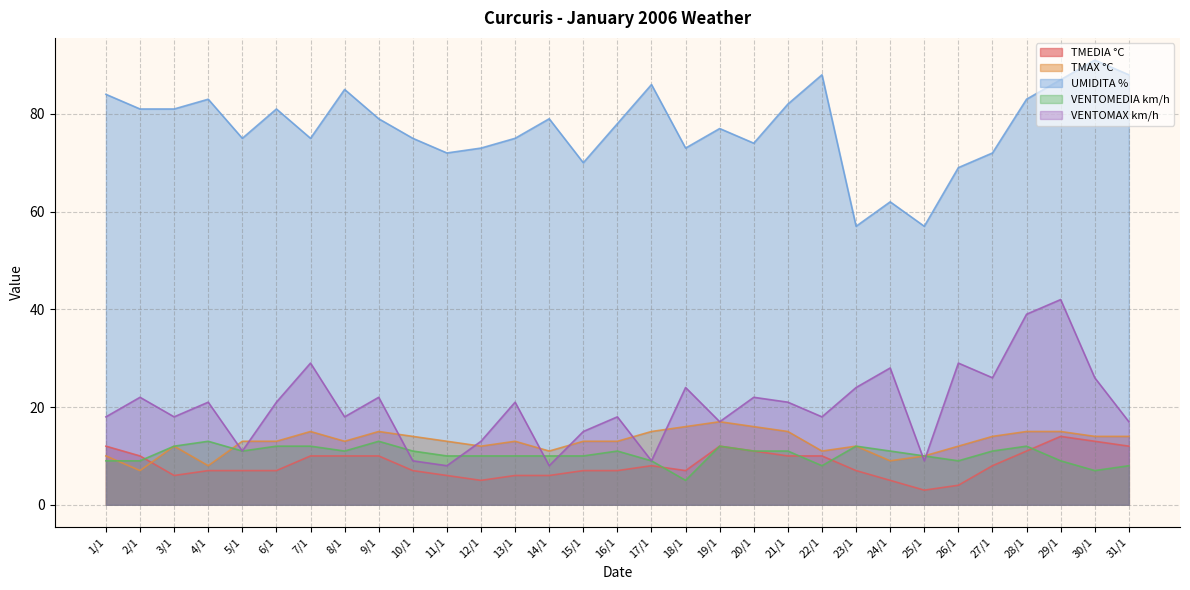

What is the difference between the VENTOMEDIA km/h values at 25/1 and 9/1?

3